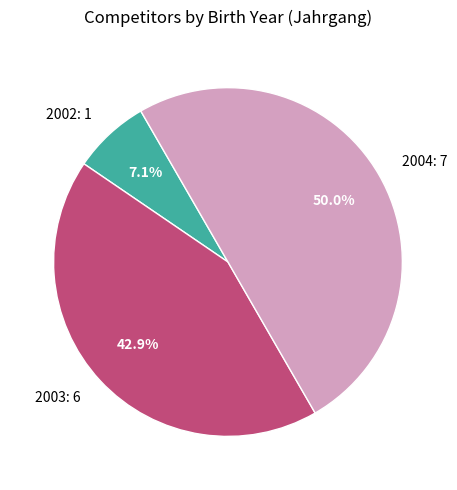

What is the largest slice in the pie chart?

2004